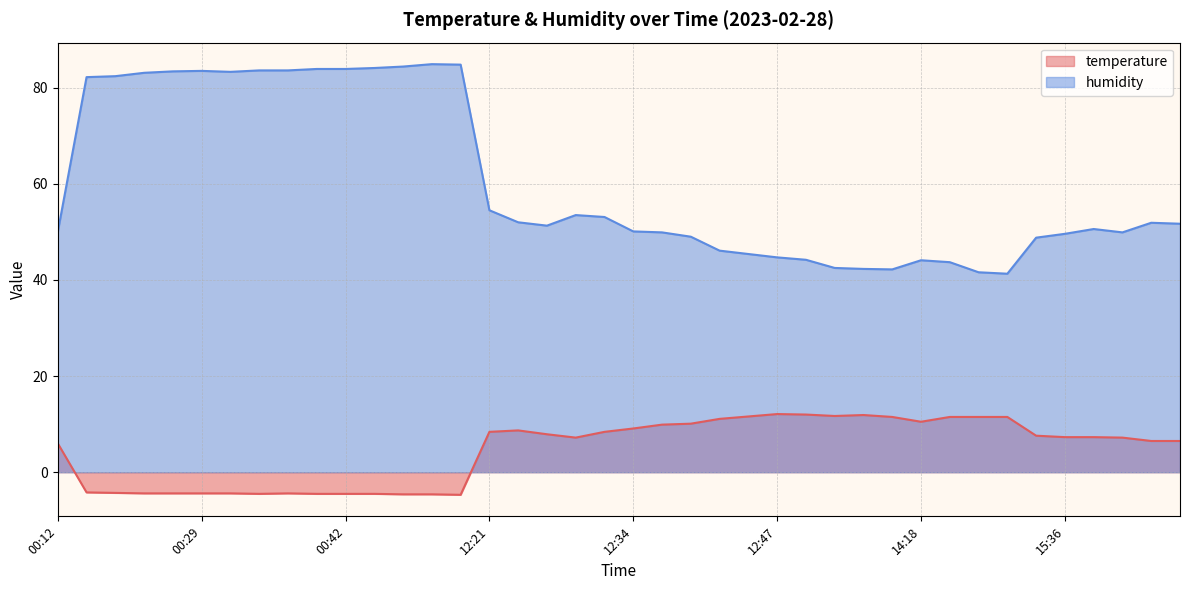

List the series in order of their peak value, lowest first.

temperature, humidity